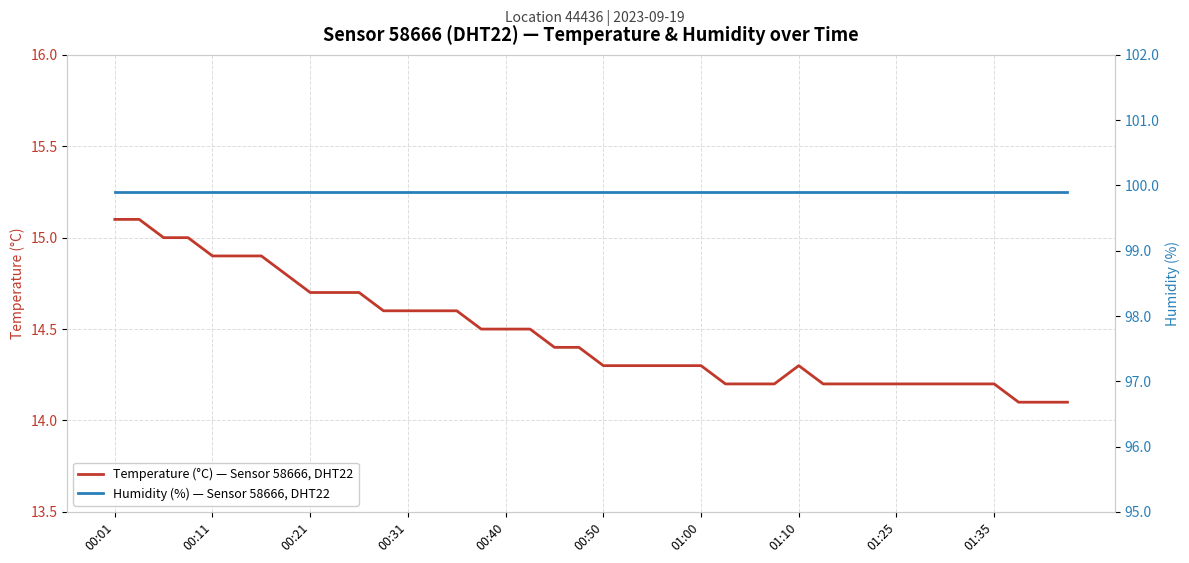

What is the highest value of the Temperature (°C) — Sensor 58666, DHT22 series?

15.1